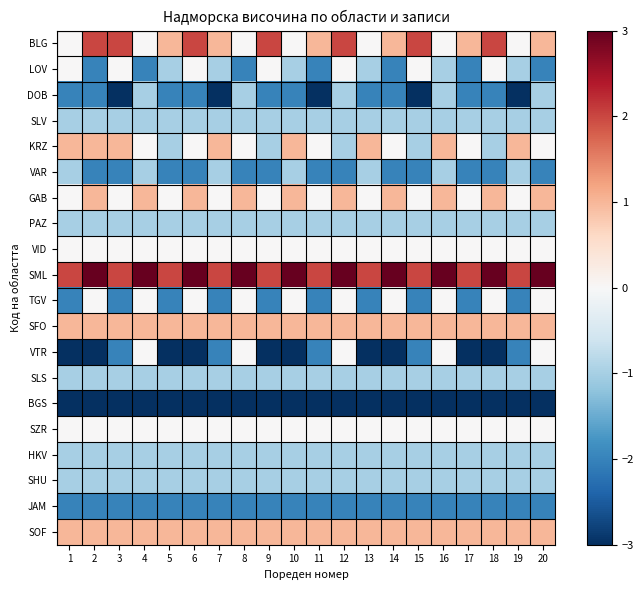

Which label corresponds to the largest value in the chart?

2